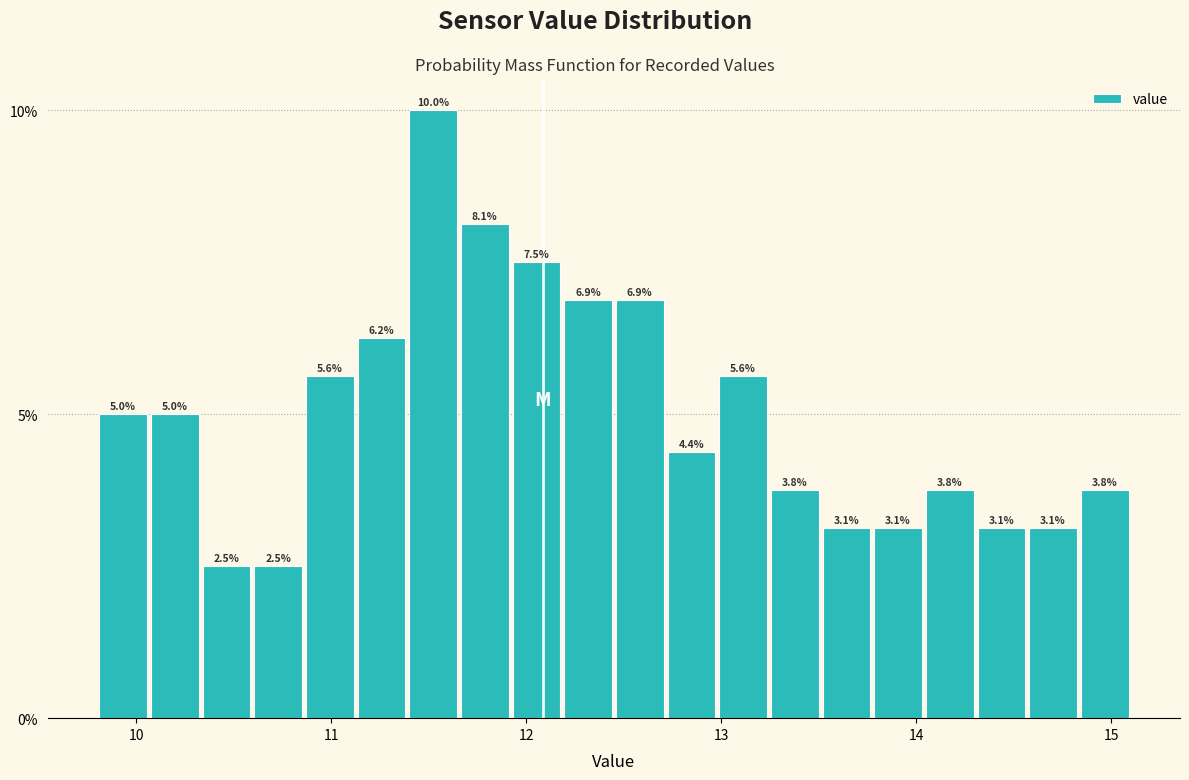

Read against the x-axis, roughly where is the centre of the tallest bar?

11.5